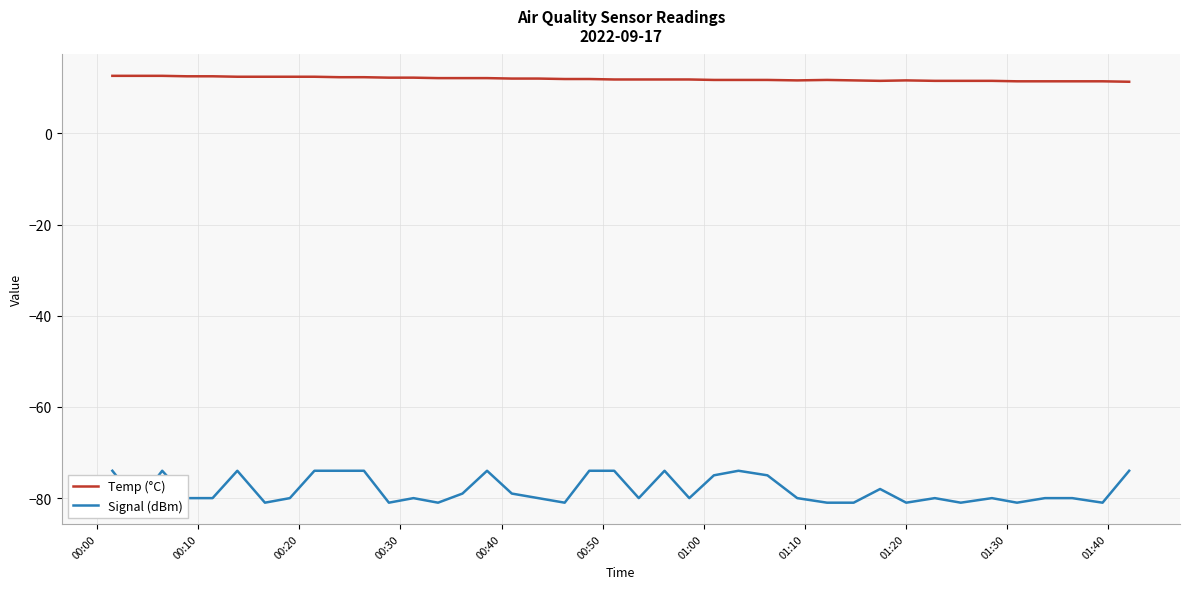

What is the maximum value for Temp (°C)?

12.6